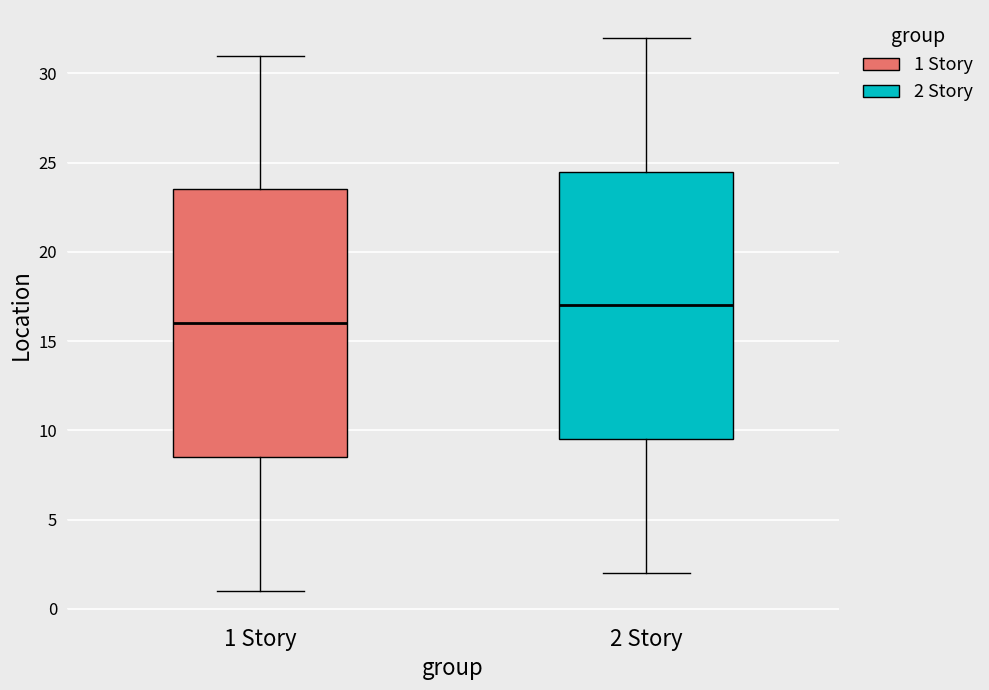

Which box's median line is the lowest?

1 Story